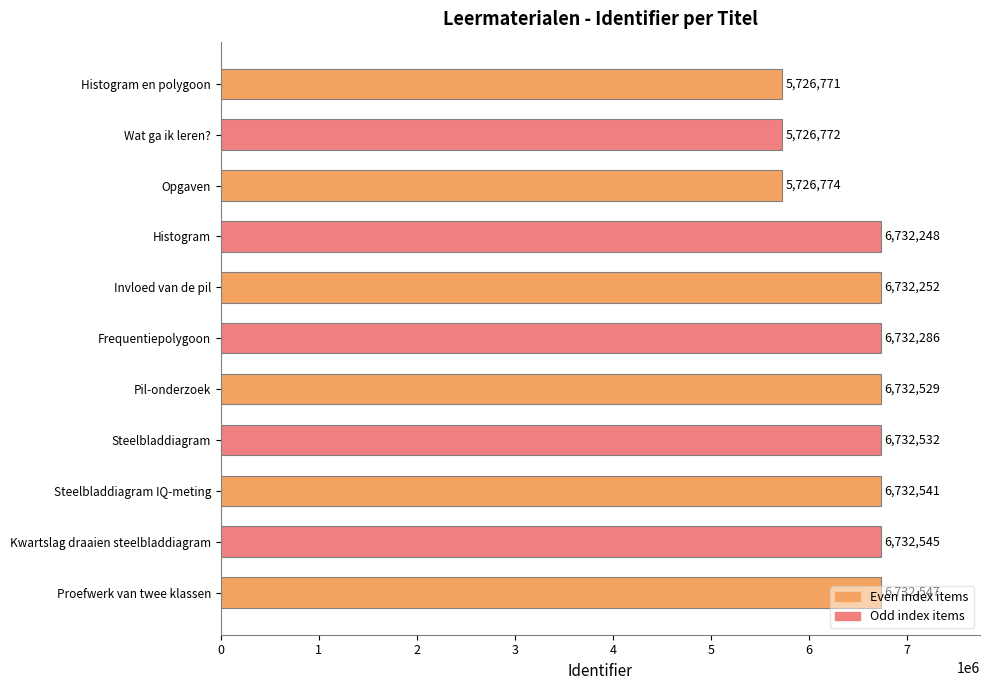

What is the ratio of the value at Steelbladdiagram to the value at Frequentiepolygoon?

1.0